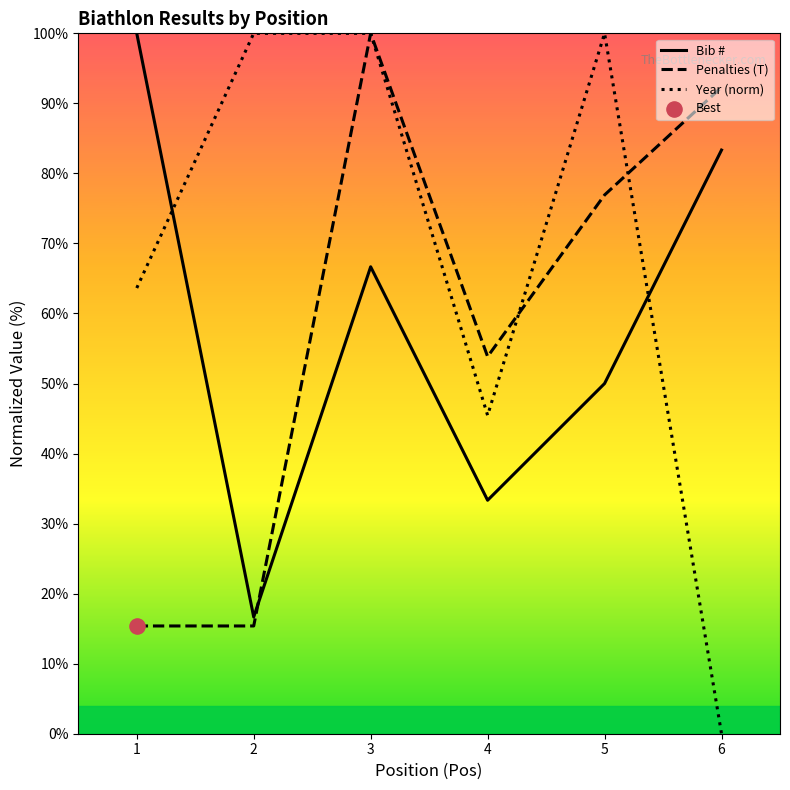

At which category is the sum across all series the highest?

3